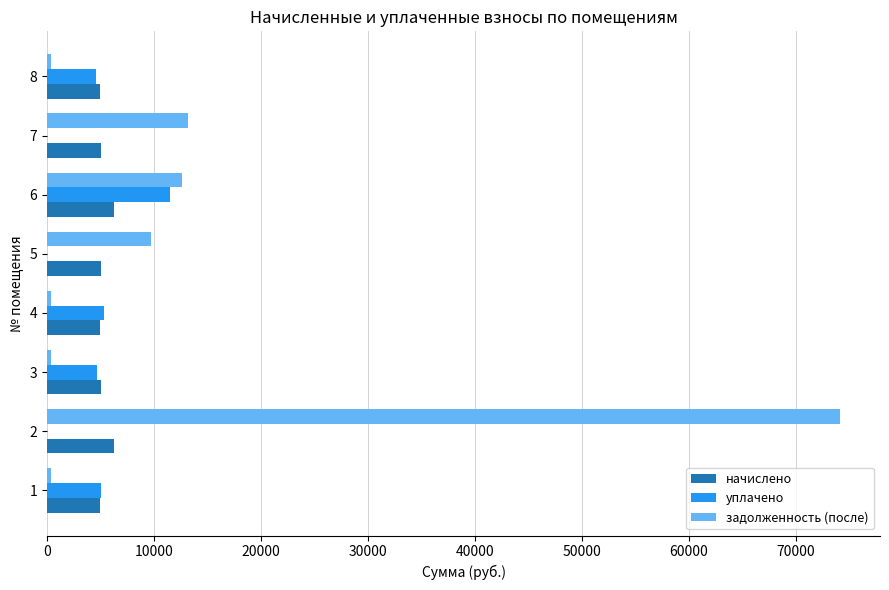

Is the value of уплачено at 6 greater than the value of задолженность (после) at 8?

Yes